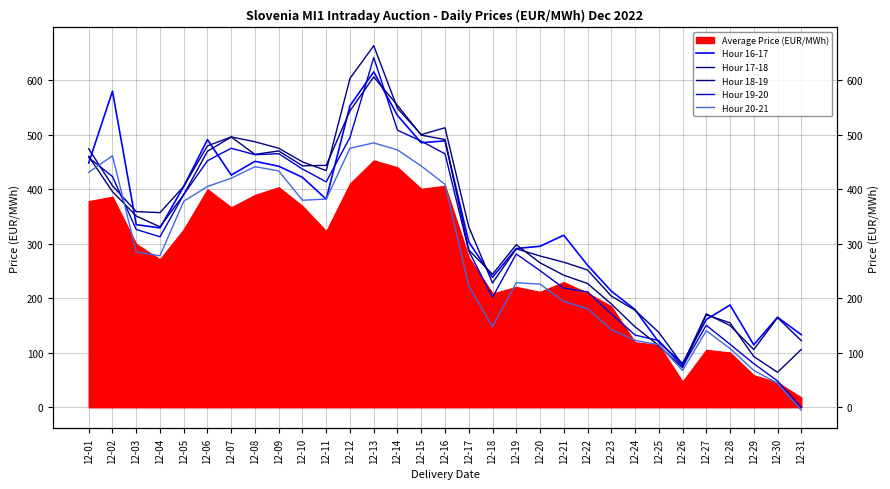

In Hour 17-18, how many points are lower than both neighbors (excluding endpoints)?

6